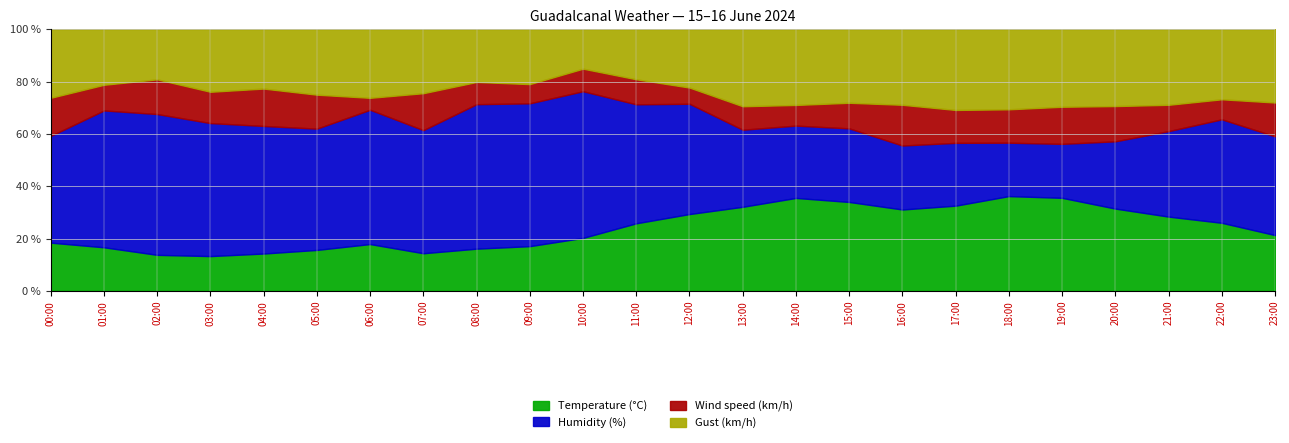

What is the highest value of the Wind speed (km/h) series?

18.0